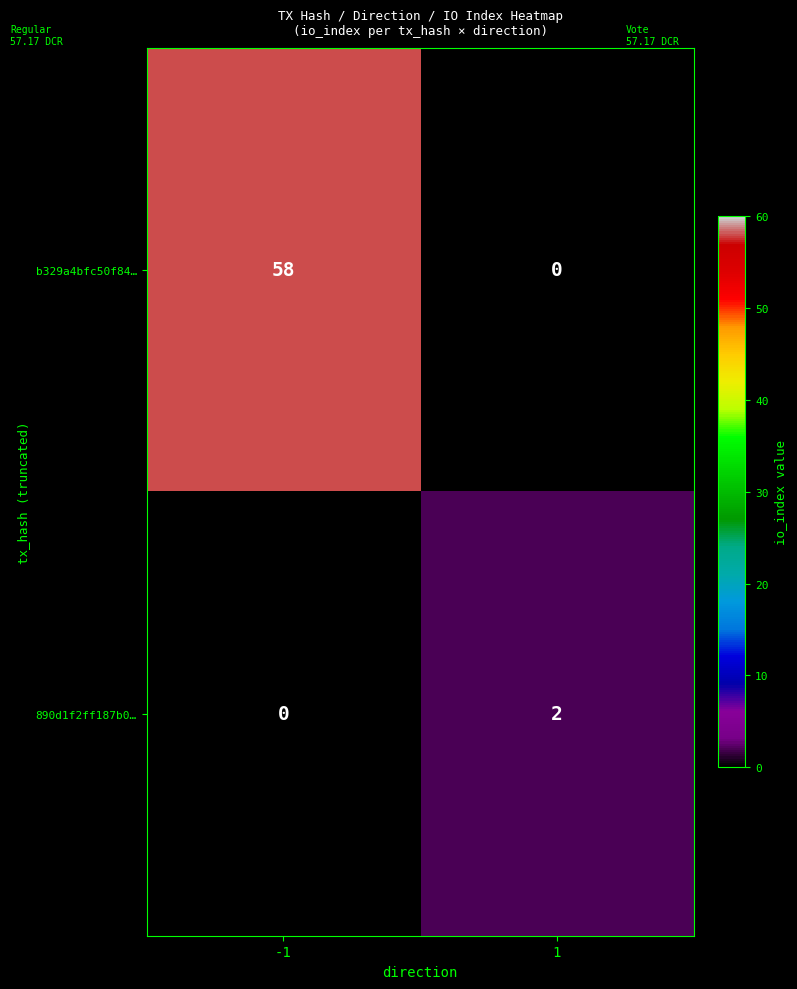

What is the maximum value shown in the chart?

58